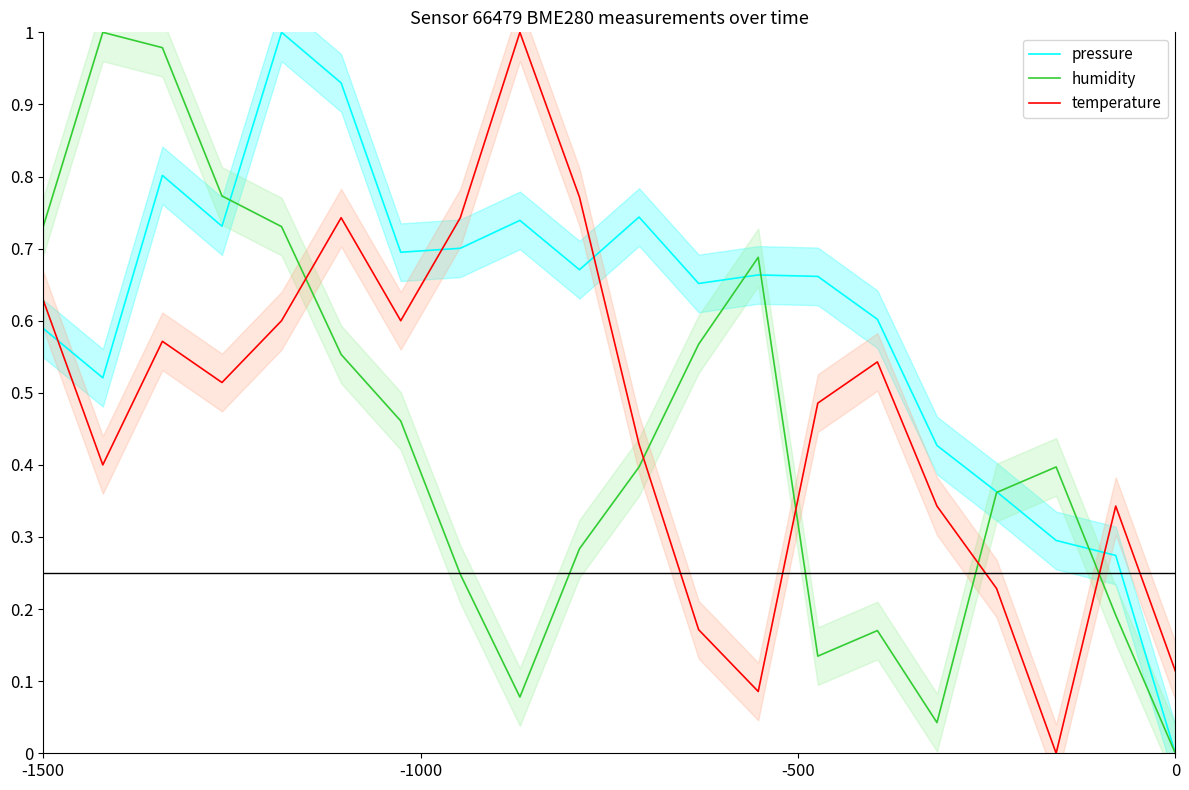

How many intersections are there between pressure and temperature?

4